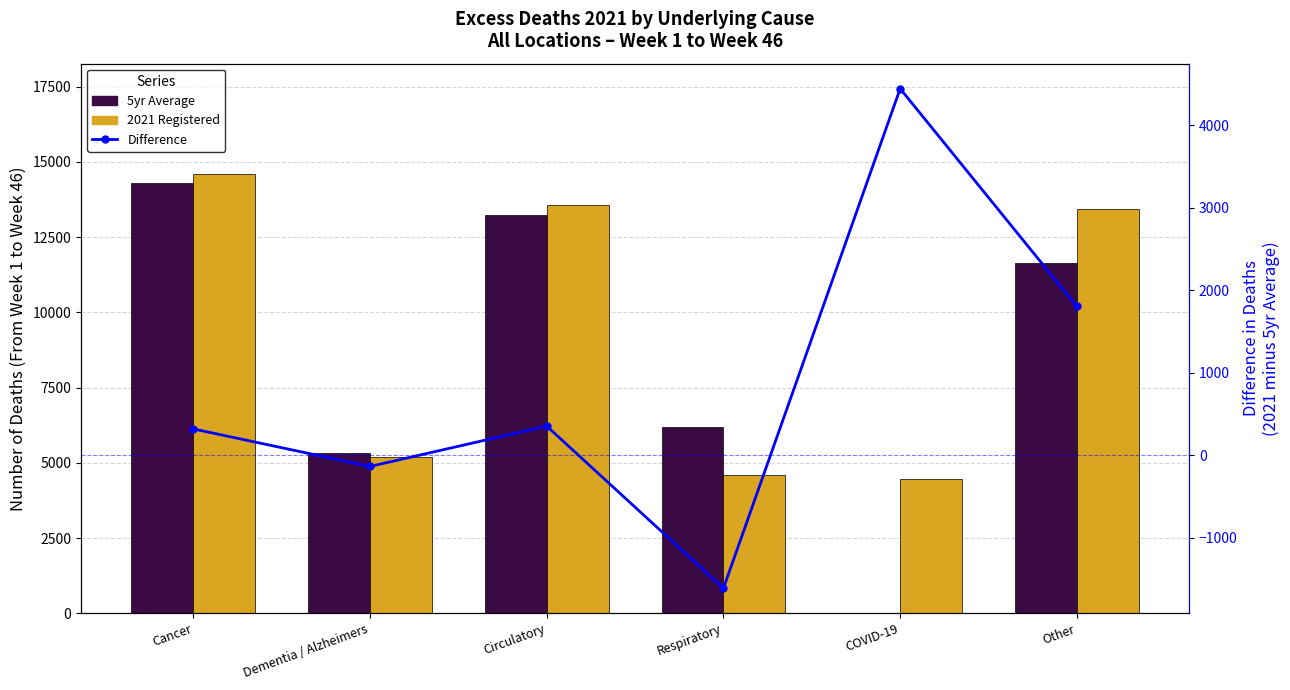

At which category is the sum across all series the highest?

Cancer